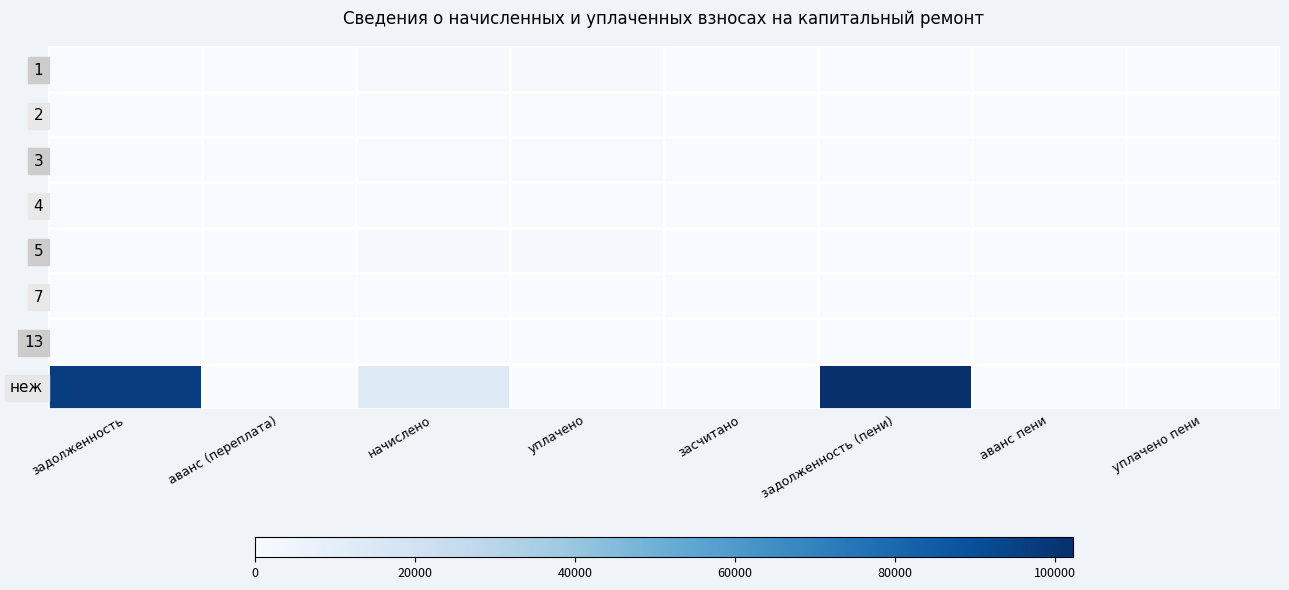

At уплачено пени, list the series in order from smallest to largest.

1, 2, 3, 4, 5, 7, 13, неж